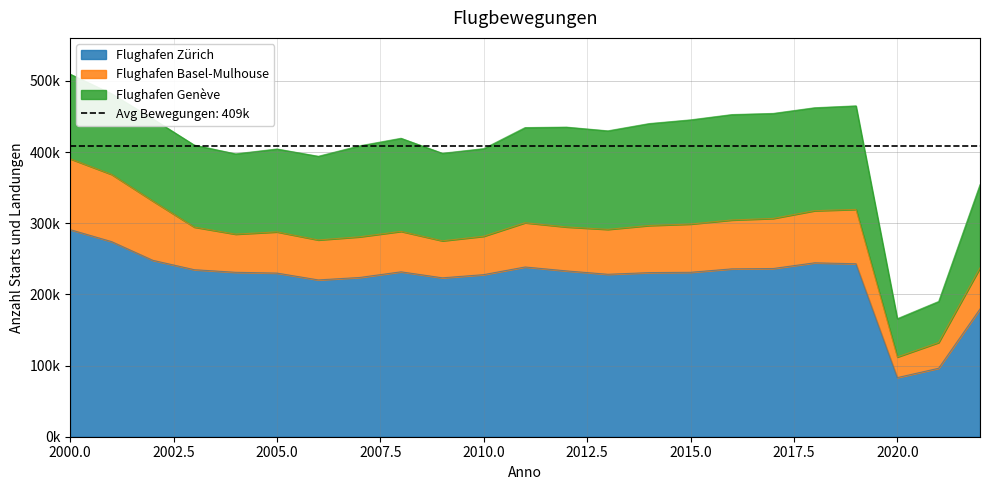

Reading right to left, transcribe all the data shown in this chart.

Flughafen Zürich: 179556	96253	83081	243115	244430	236418	235931	231095	230652	228314	233064	238569	227815	223333	231754	223830	220391	229982	231100	234759	247897	274234	291044
Flughafen Basel-Mulhouse: 57777	36150	28947	76388	73225	70368	68672	67814	66218	63094	61754	62169	53933	52013	56868	57141	56168	57901	53606	59878	83284	94458	99590
Flughafen Genève: 116994	57711	53854	145527	144721	147615	148185	146440	143265	138503	140329	133755	123173	123050	130852	127909	117615	116545	112866	115276	115471	113369	118950